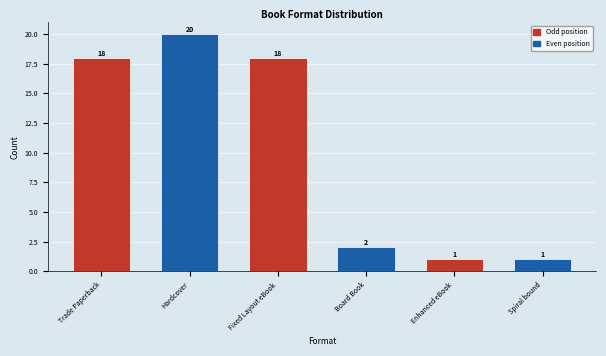

What is the sum of the values at Trade Paperback and Hardcover?

38